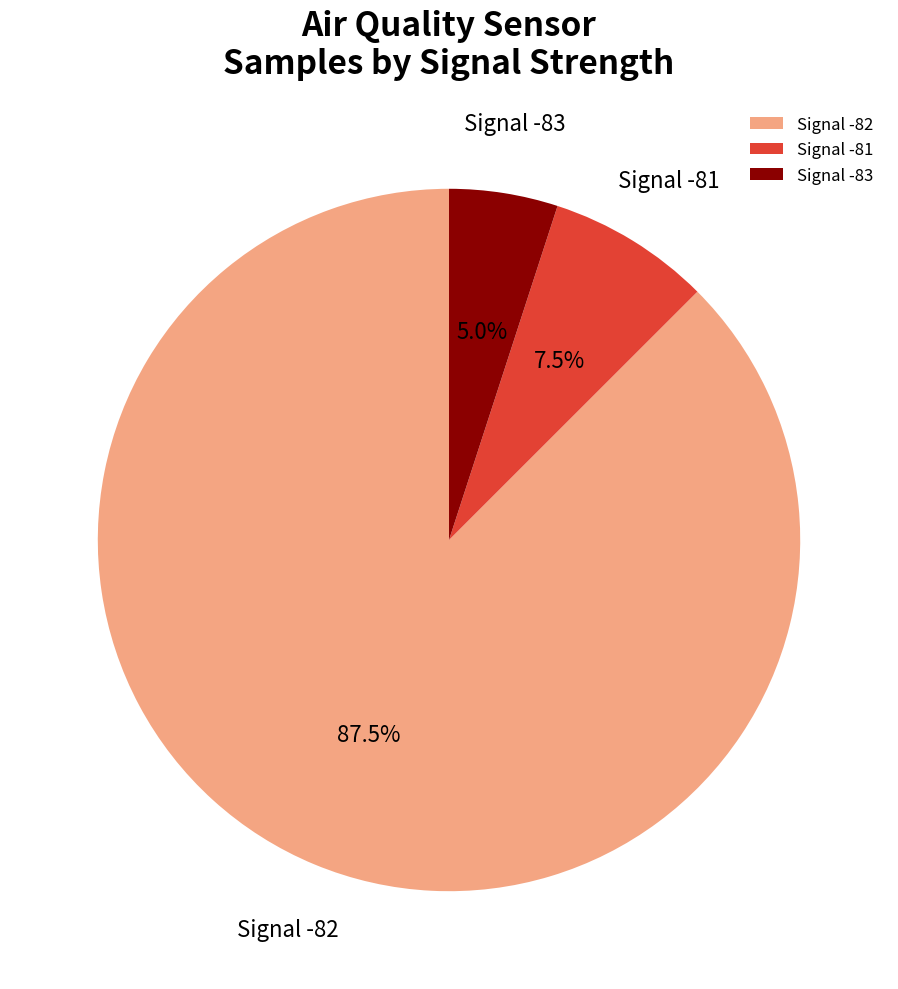

What is the total percentage of Signal -82 and Signal -81?

95.0%